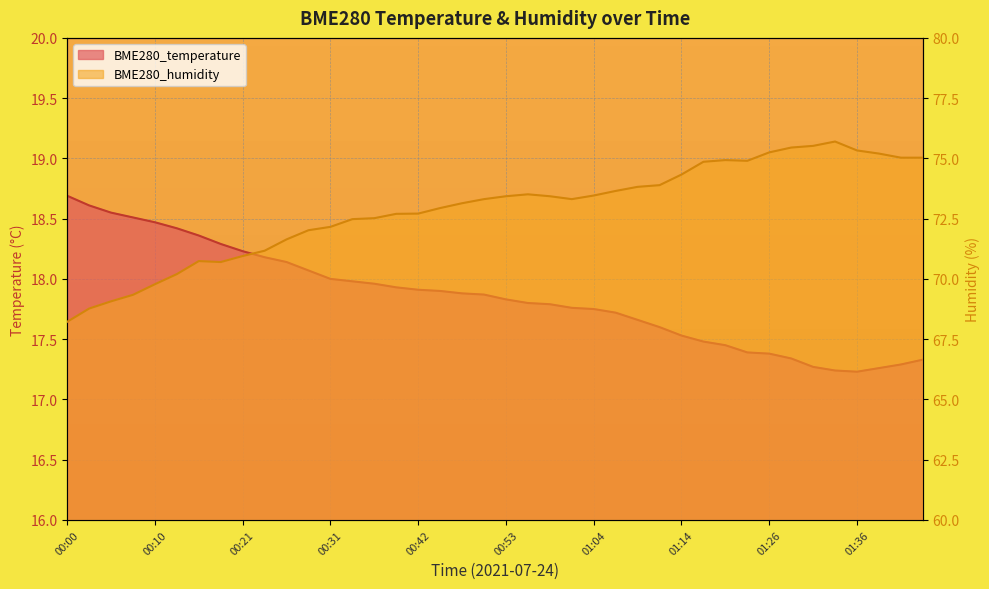

What position from the left is 01:23?

32